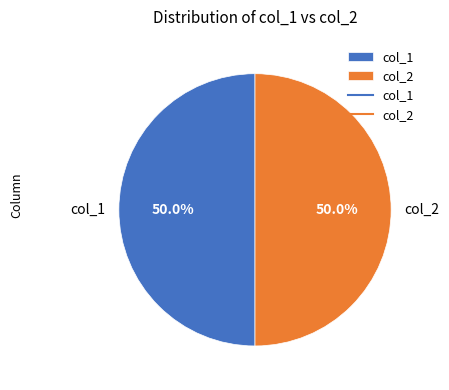

How many slices are in this pie chart?

2